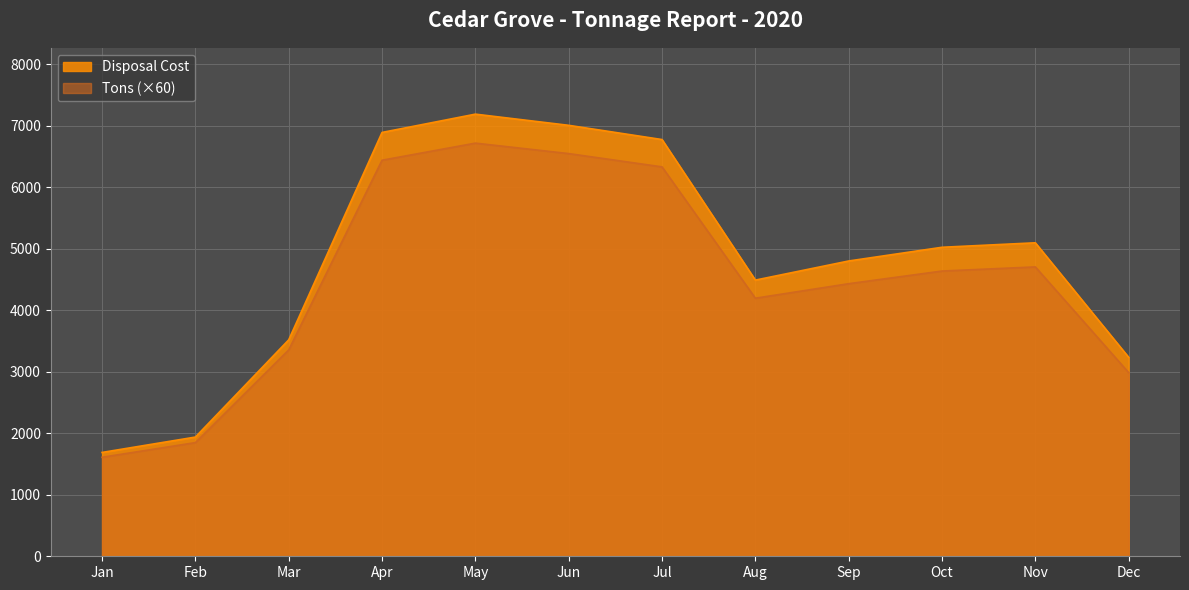

What is the difference between the highest and lowest values at Apr?

451.7